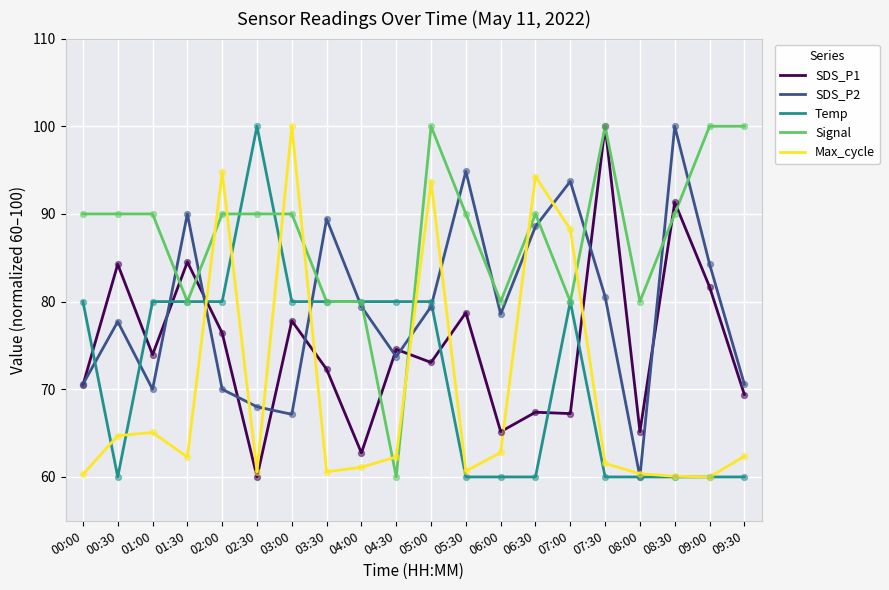

At which category is the sum across all series the highest?

05:00